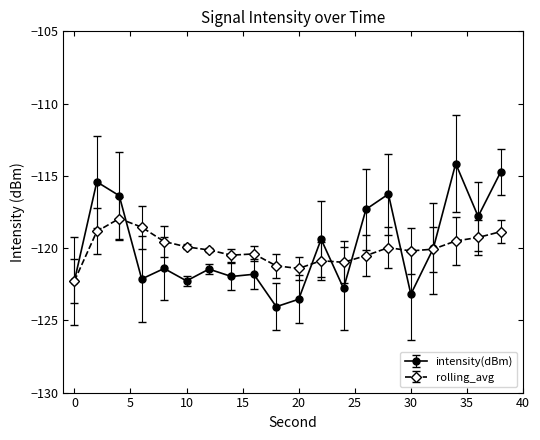

What is the highest value of the intensity(dBm) series?

-114.2